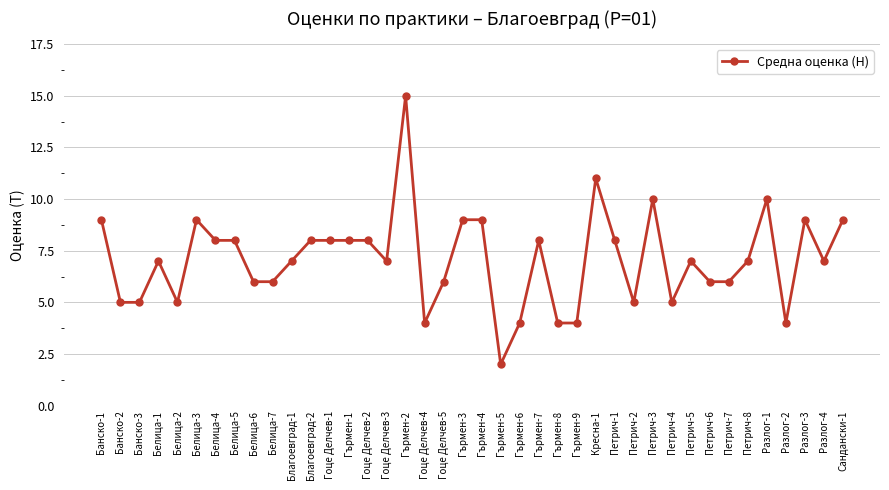

Approximately how many times larger is the value at Петрич-2 compared to Гърмен-3?

0.6